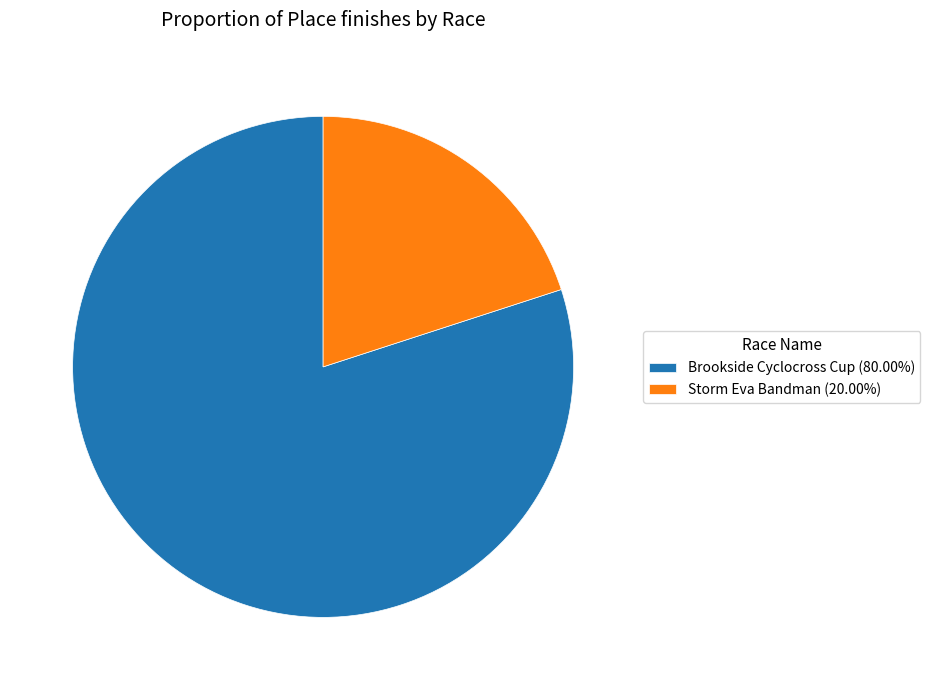

Do Storm Eva Bandman (20.00%) and Brookside Cyclocross Cup (80.00%) together represent more than half of the pie?

Yes